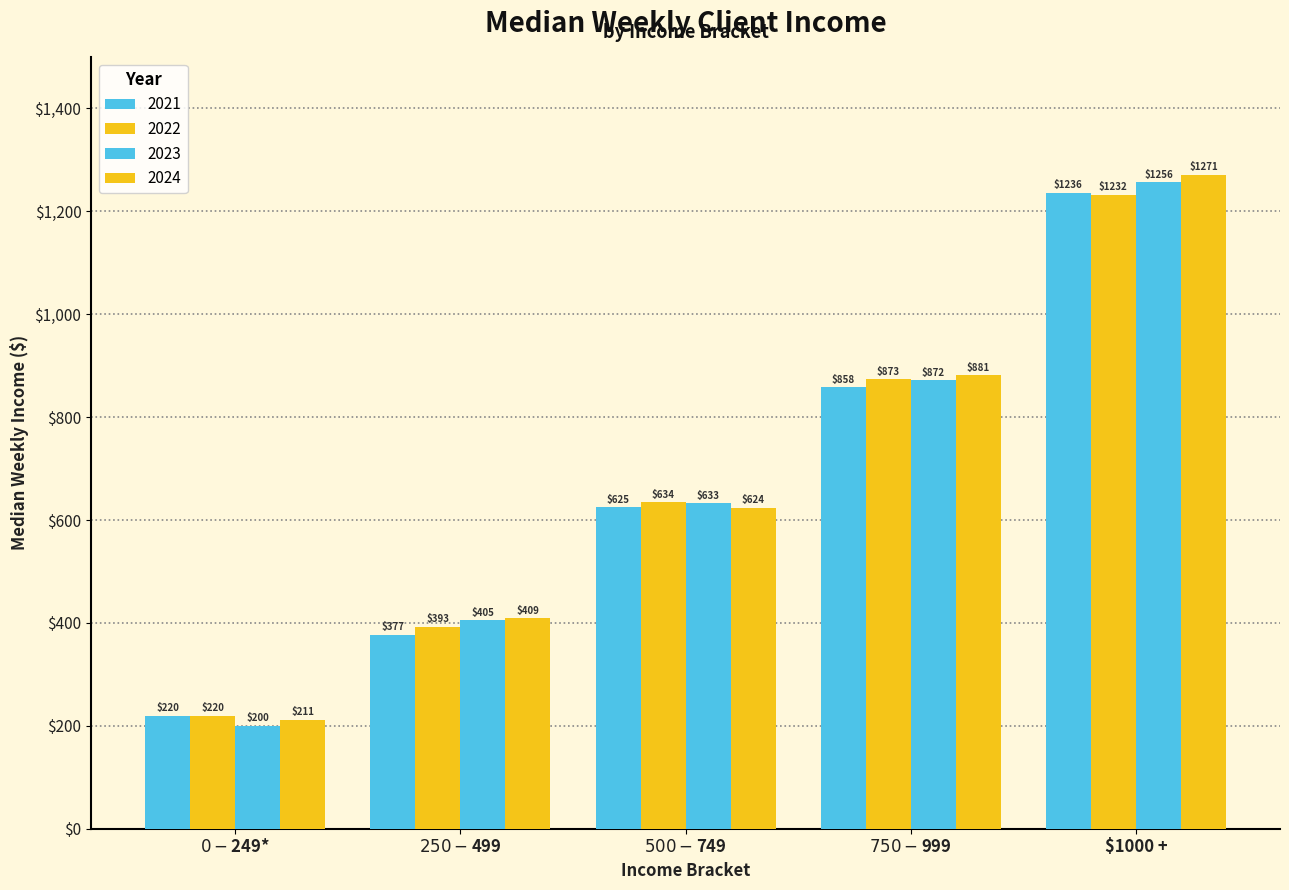

Reading right to left, extract all data points from this chart.

2021: 1235.5	857.9	624.6	376.8	219.5
2022: 1232.4	873.5	634.1	392.6	220.0
2023: 1256.0	871.6	632.7	405.4	200.0
2024: 1271.1	881.1	624.2	408.7	211.3